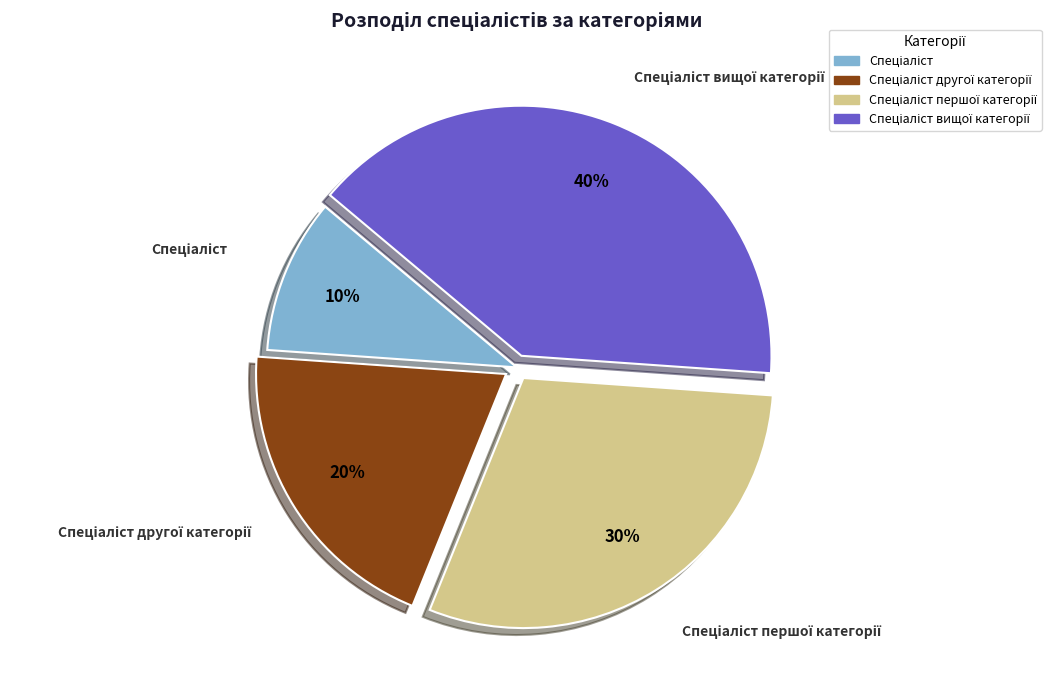

To the nearest percent, what is the average slice percentage?

25%